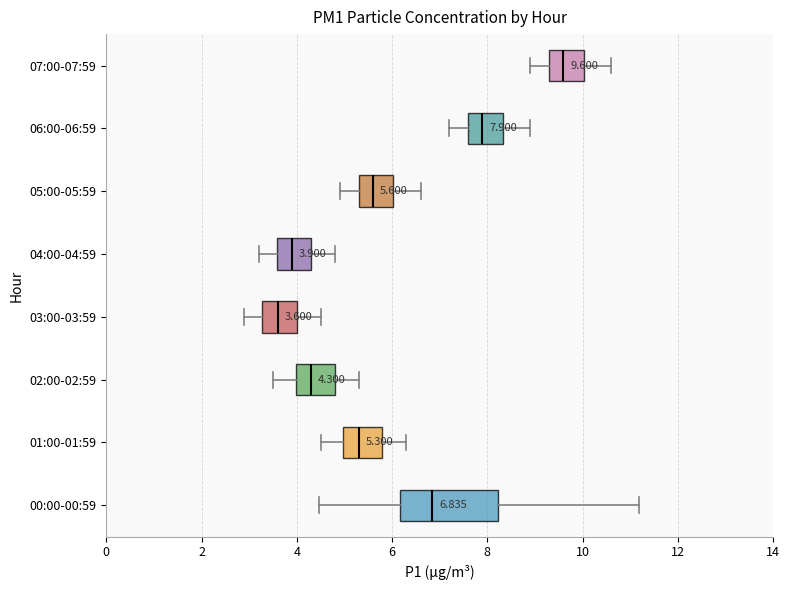

Which box has the furthest to the right median line?

07:00-07:59